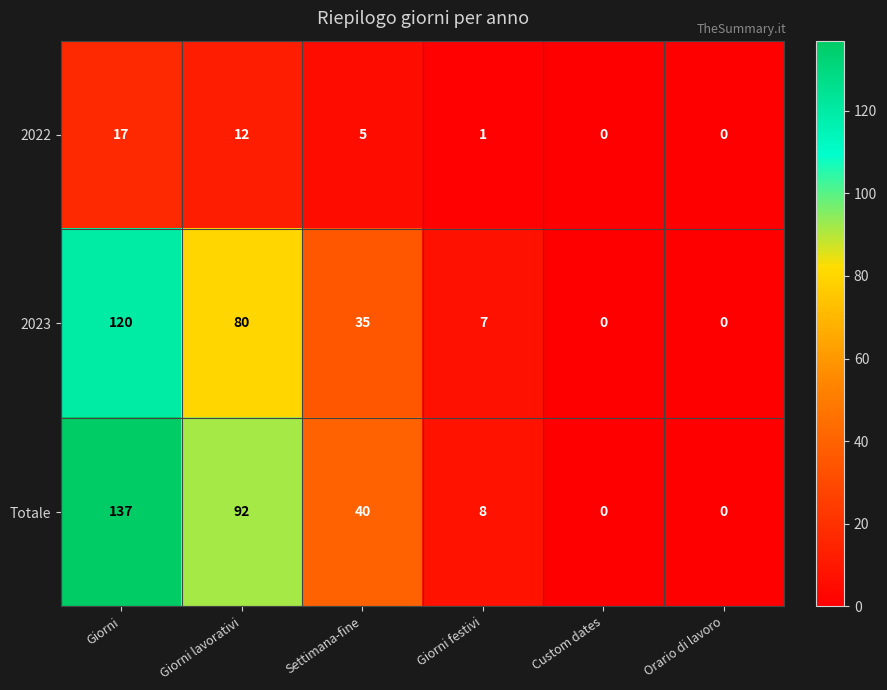

Which category has the highest value across all series?

Giorni